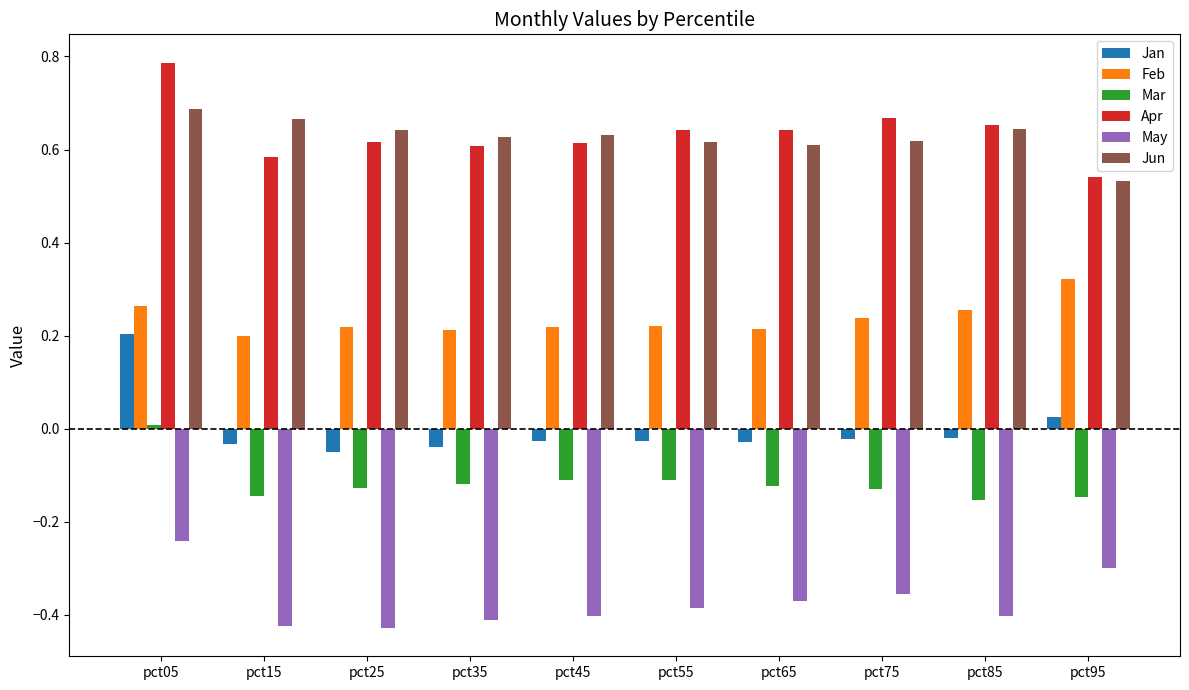

The value of Apr at pct25 is 0.1. True or false?

False